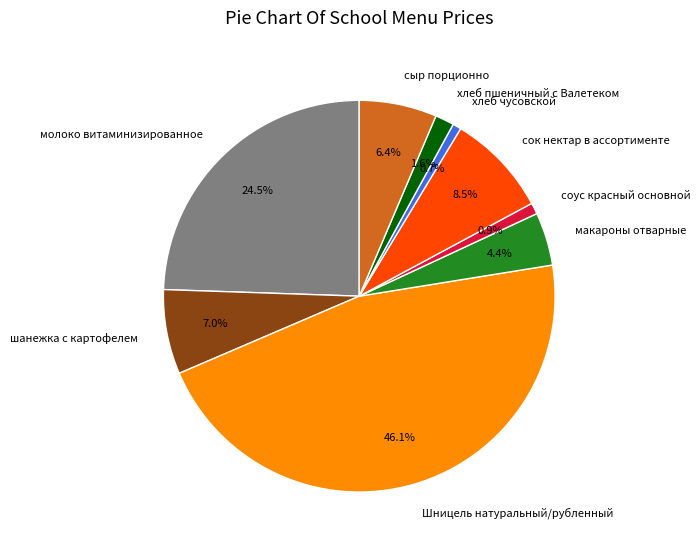

Count the number of slices in the pie.

9